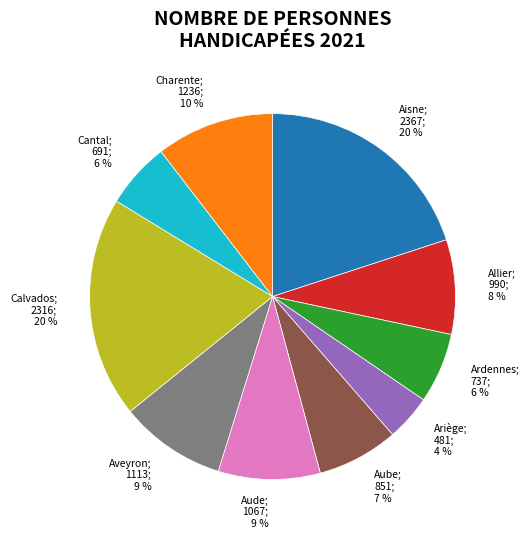

To the nearest percent, what is the difference between the largest and smallest slice percentages?

16%